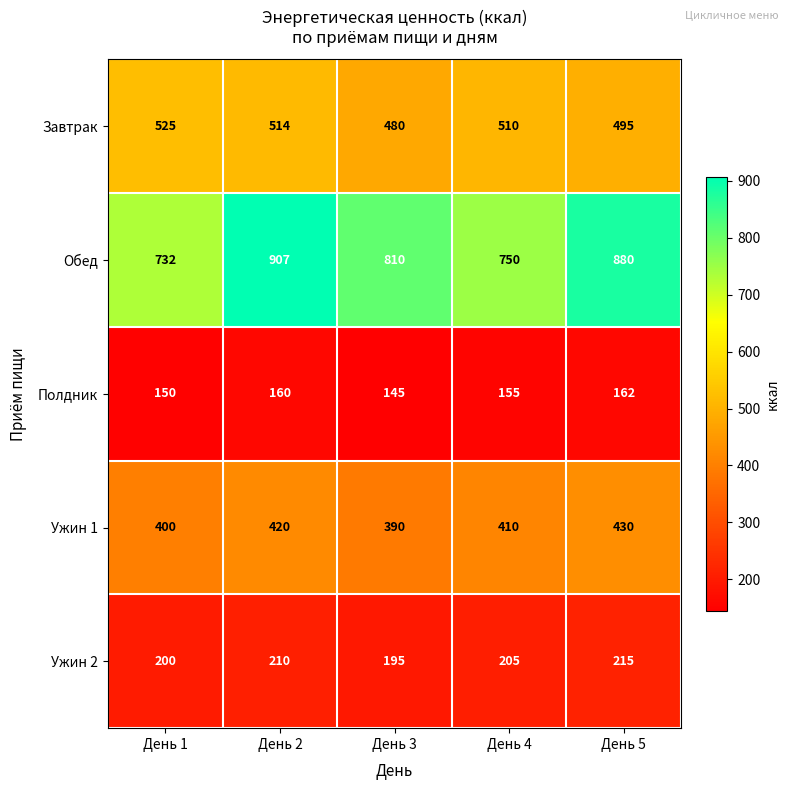

Which series has the largest total across all categories?

Обед